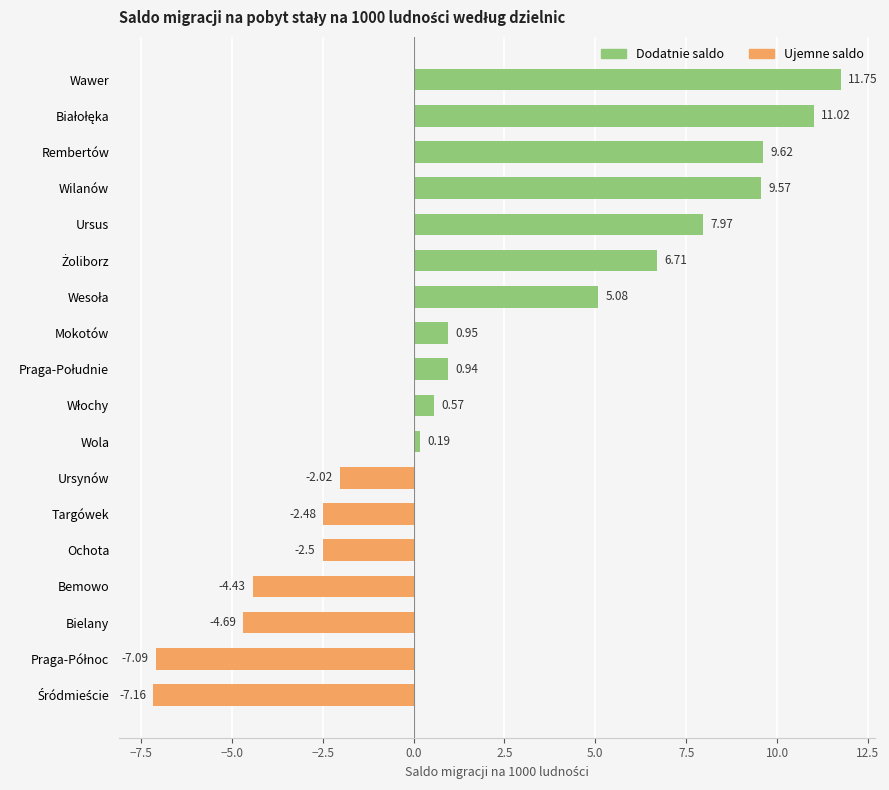

How many positive values are there?

11